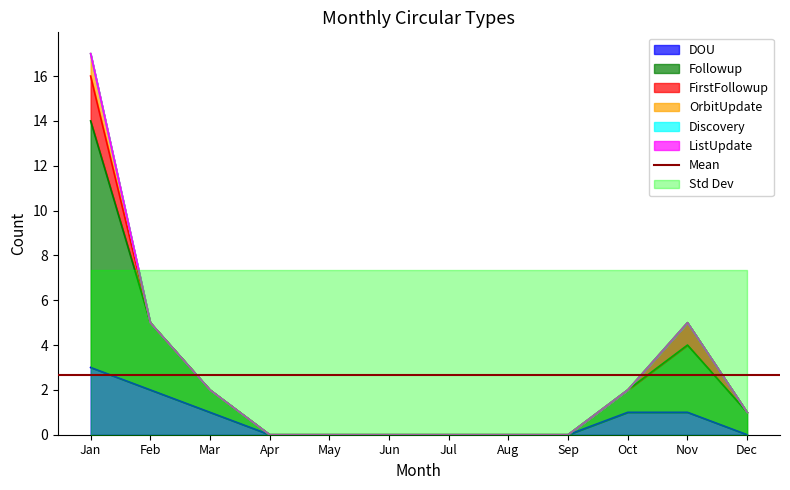

The Followup series shows 2 at Oct. True or false?

False